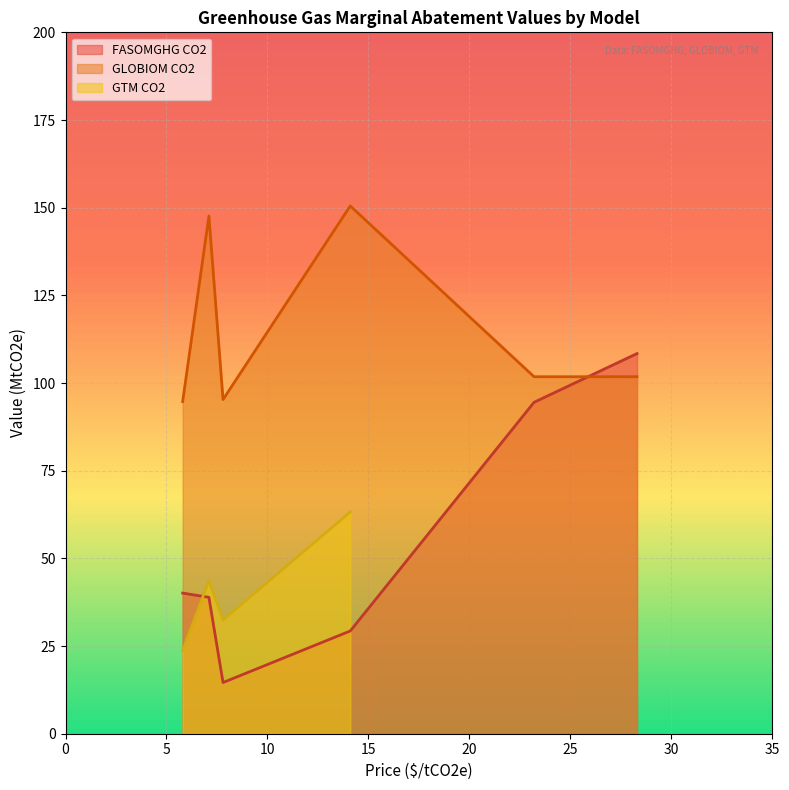

What is the label of the 1st point from the left?

5.8